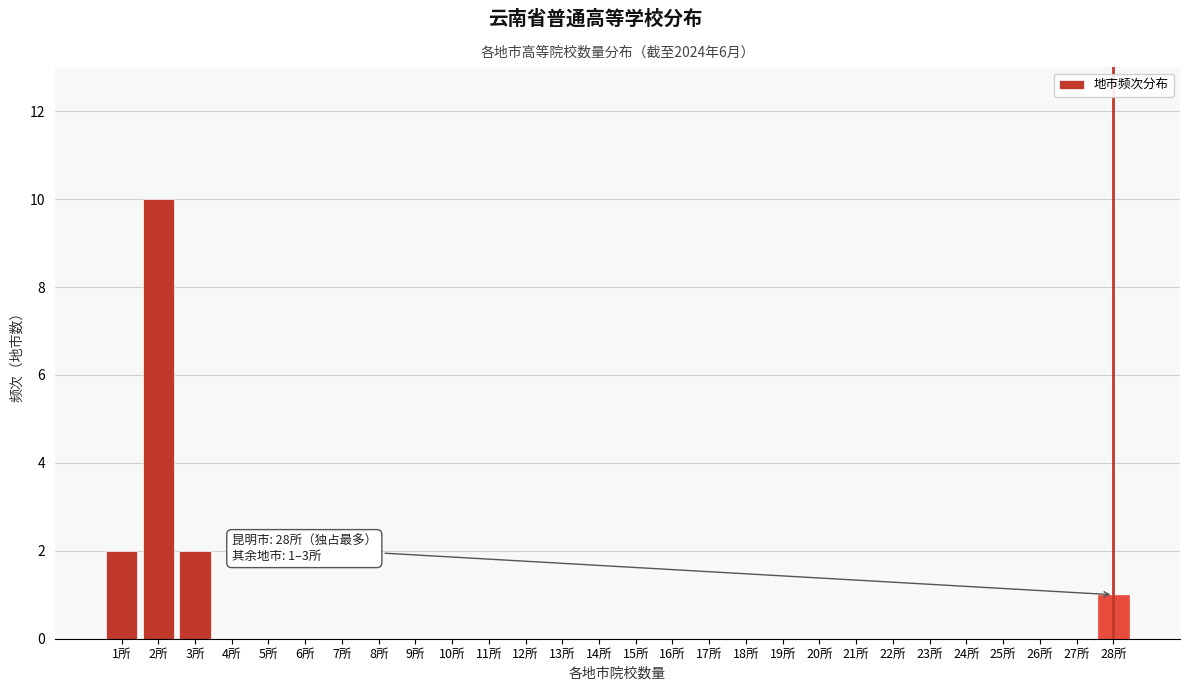

Reading left to right, transcribe all the data shown in this chart.

1所=2	2所=10	3所=2	4所=0	5所=0	6所=0	7所=0	8所=0	9所=0	10所=0	11所=0	12所=0	13所=0	14所=0	15所=0	16所=0	17所=0	18所=0	19所=0	20所=0	21所=0	22所=0	23所=0	24所=0	25所=0	26所=0	27所=0	28所=1